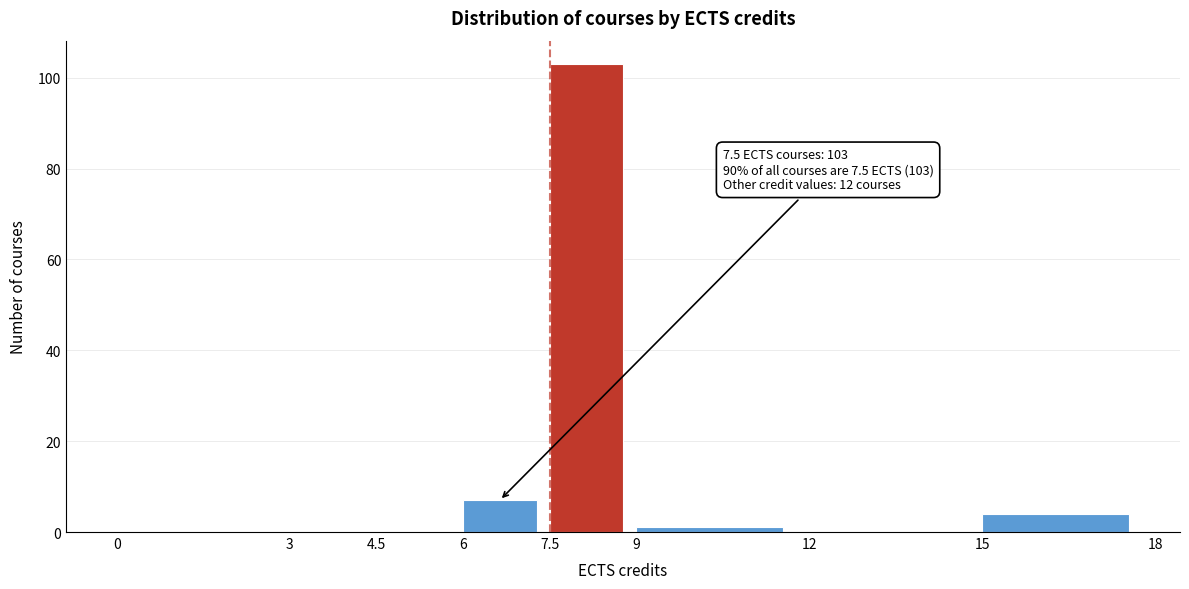

Which range on the x-axis has the tallest bar?

7.5 to 9